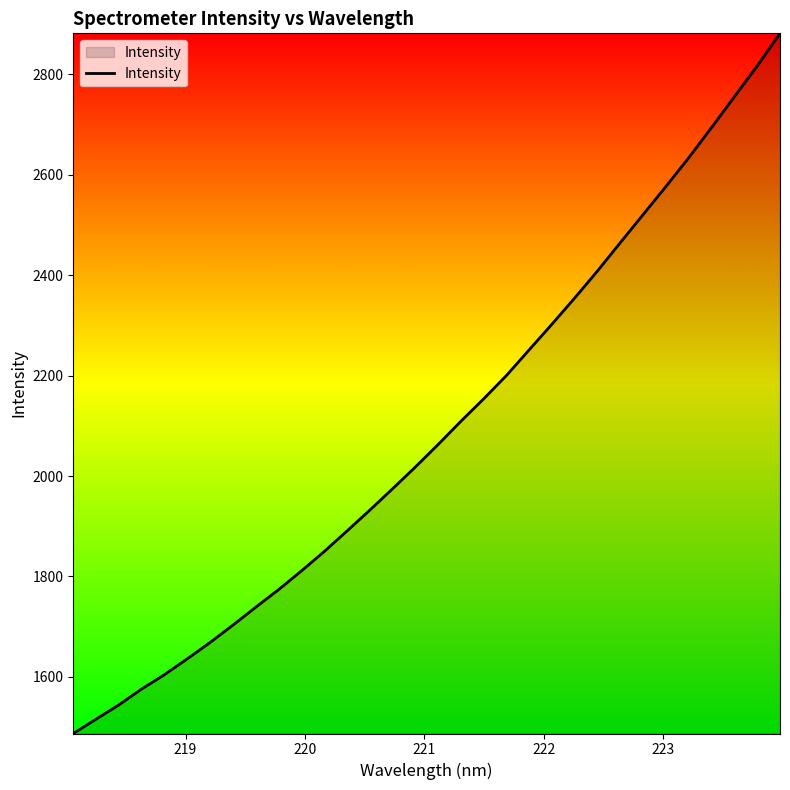

What is the minimum value shown in the chart?

1487.3